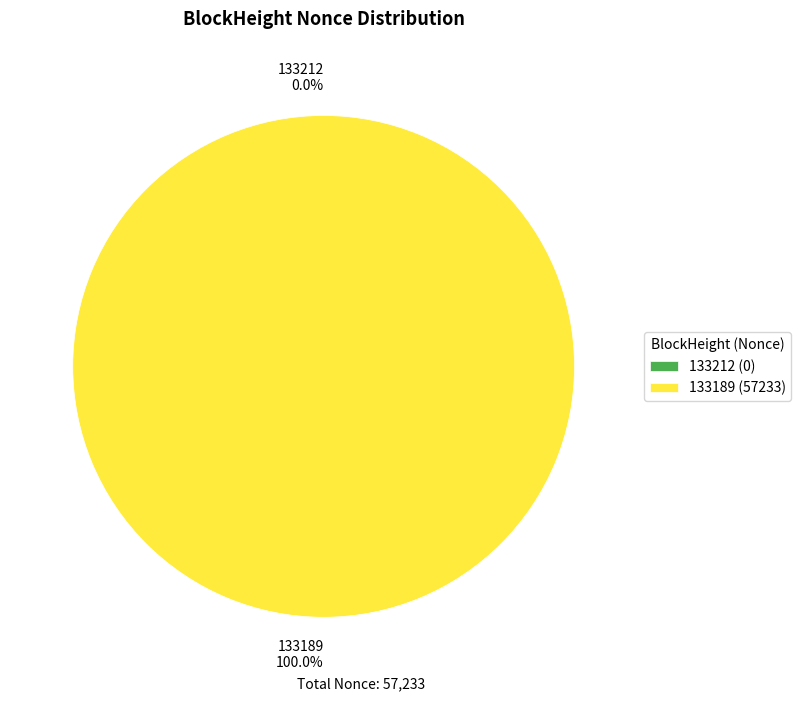

True or false: 133189 accounts for 100% of the total.

True